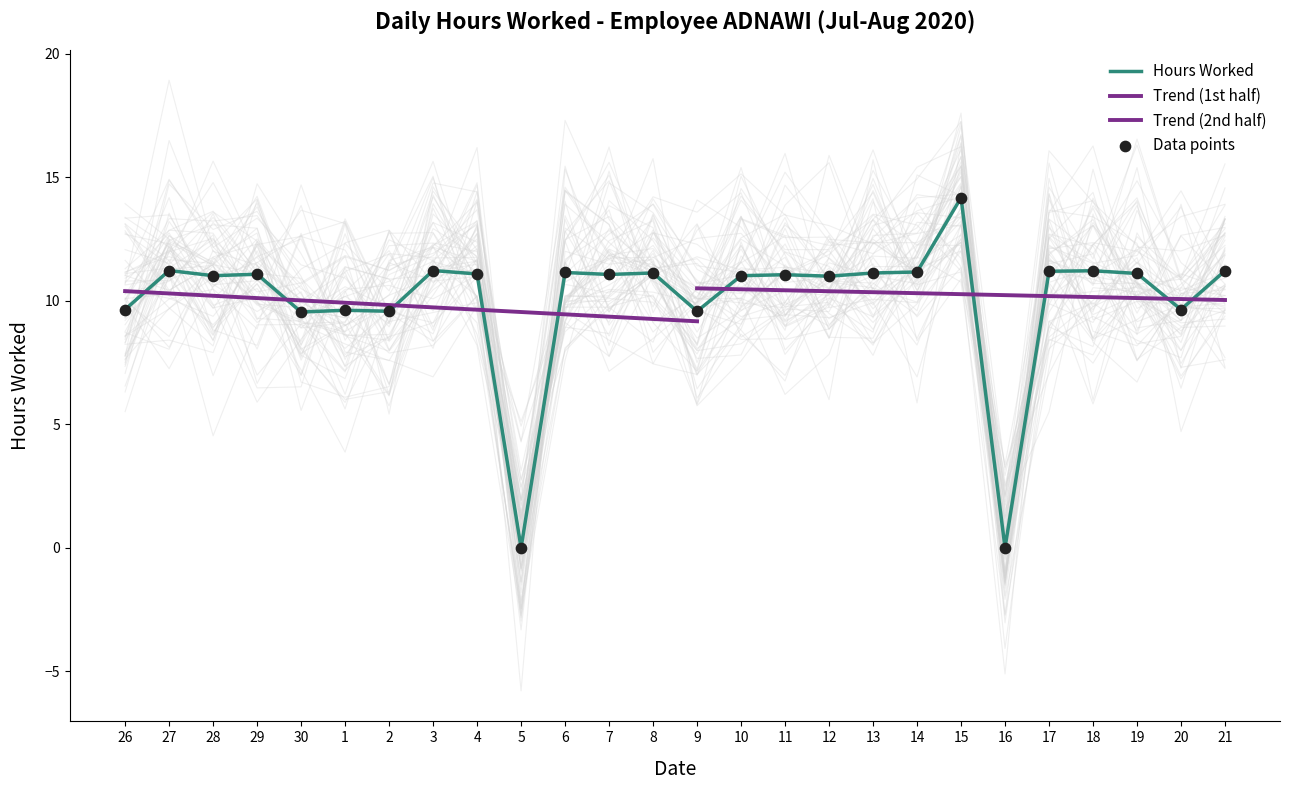

What is the change in value from 30 to 5?

-9.6